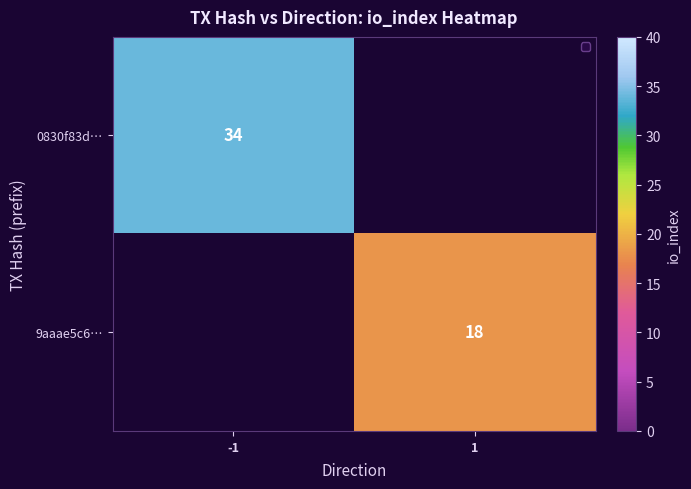

True or false: 0830f83d… has a value of 19 at -1.

False